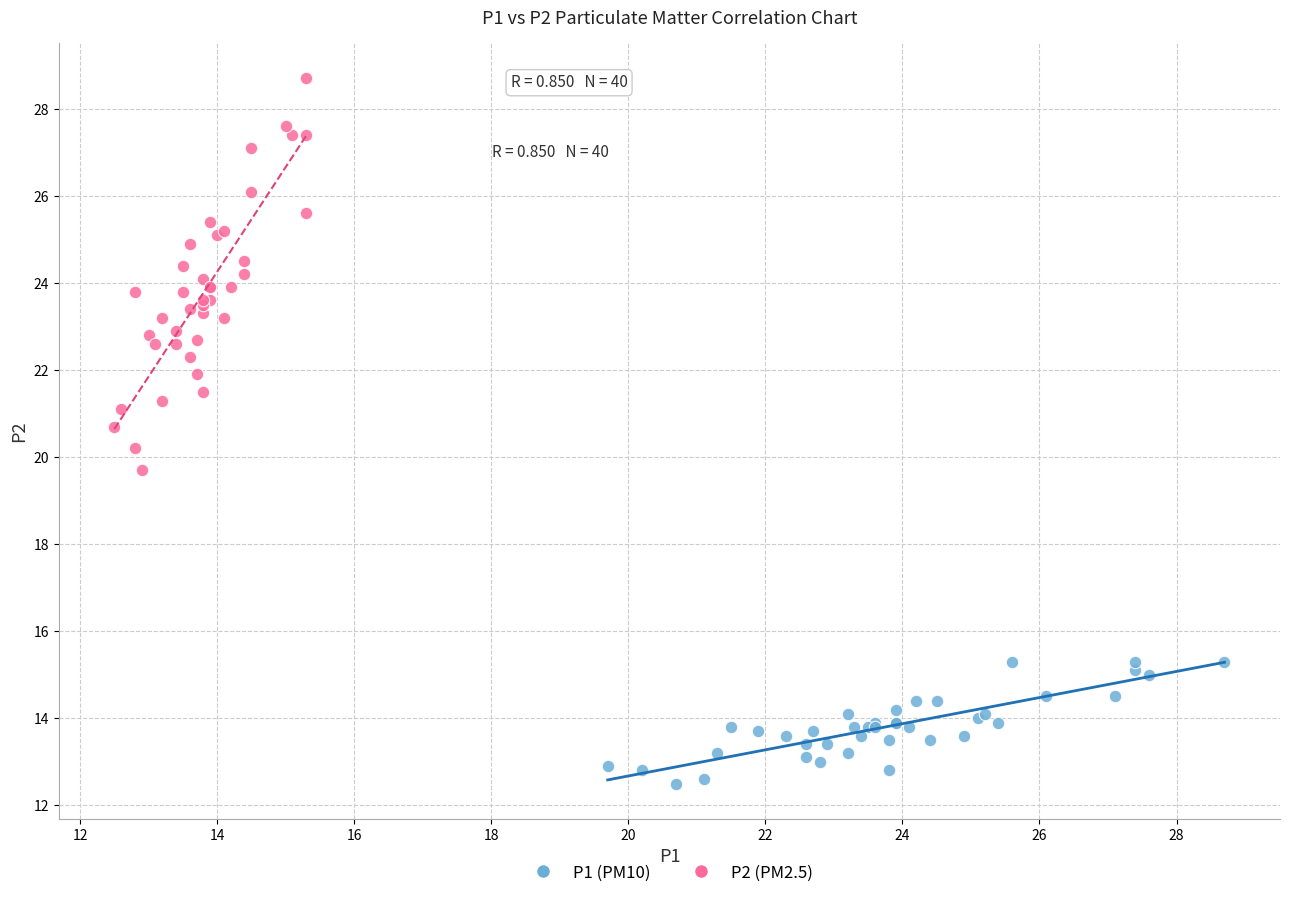

Which series has the widest spread of Y values?

P2 (PM2.5)